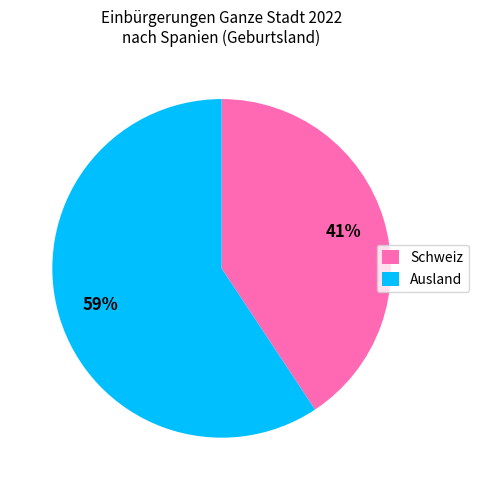

How many slices are in this pie chart?

2